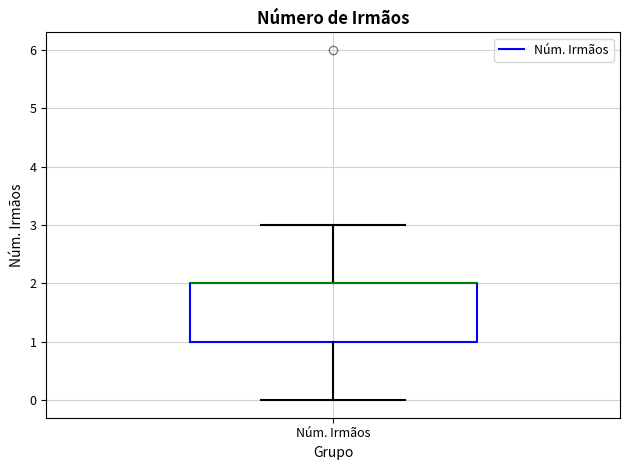

Transcribe this box plot: give where the median line is, the range the box spans, and where the two whiskers end, as read against the y-axis. The values are not printed on the chart, so give them approximately, as read against the axis.

median 2 (drawn on the box's upper edge), box 1 to 2, whiskers 0 to 3